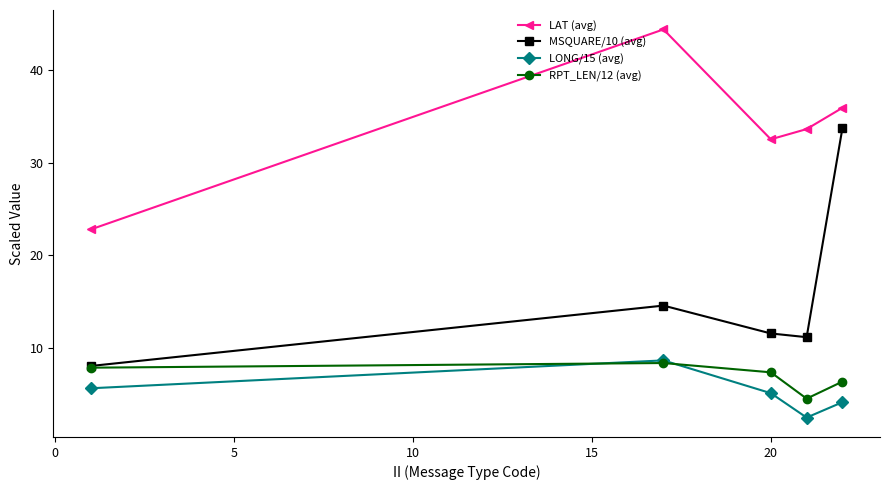

What are all the series names shown in the legend?

LAT (avg), MSQUARE/10 (avg), LONG/15 (avg), RPT_LEN/12 (avg)